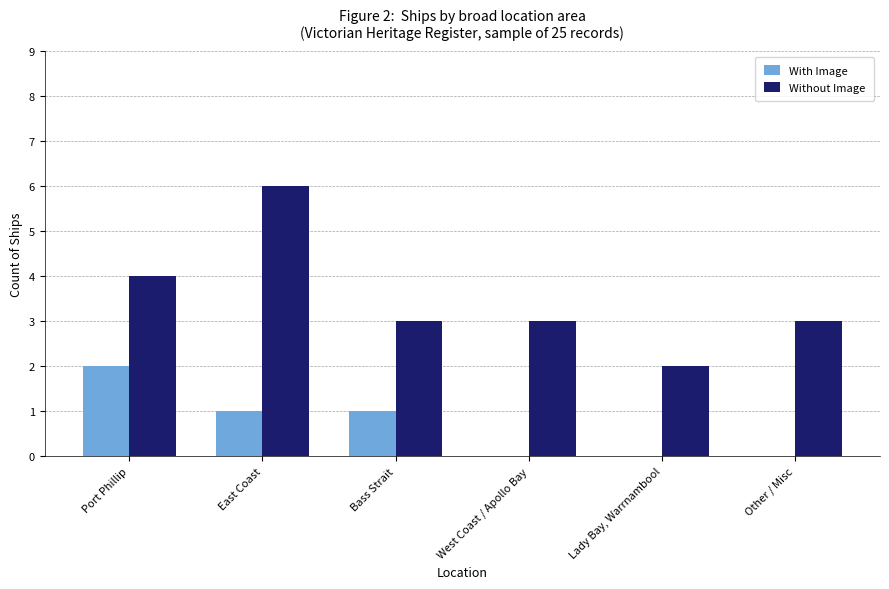

Does the chart contain stacked bars?

No